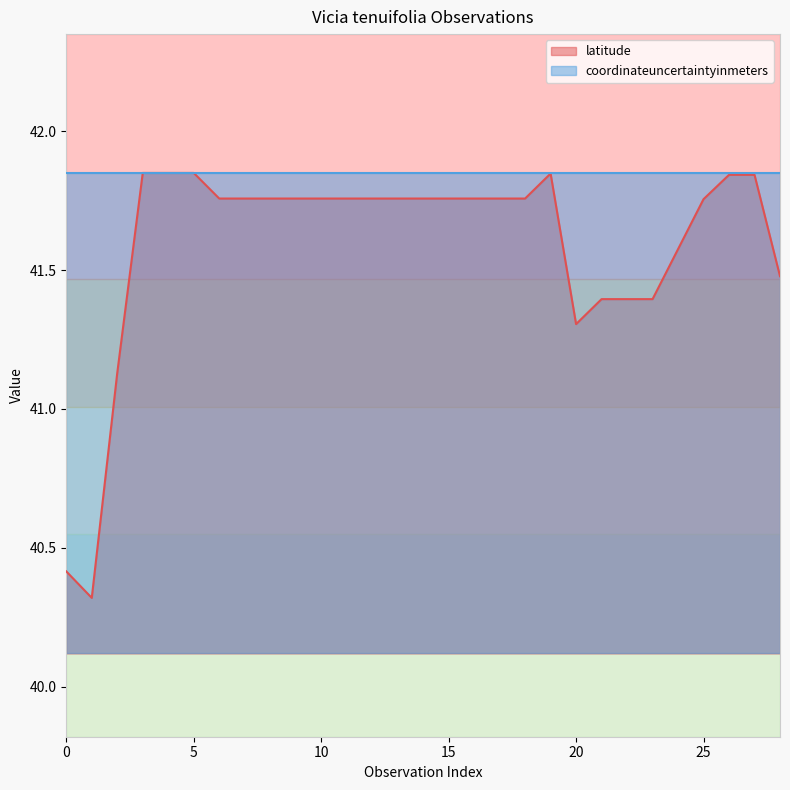

Reading left to right, extract all data points from this chart.

40.4	40.3	41.1	41.8	41.8	41.8	41.8	41.8	41.8	41.8	41.8	41.8	41.8	41.8	41.8	41.8	41.8	41.8	41.8	41.8	41.3	41.4	41.4	41.4	41.6	41.8	41.8	41.8	41.5